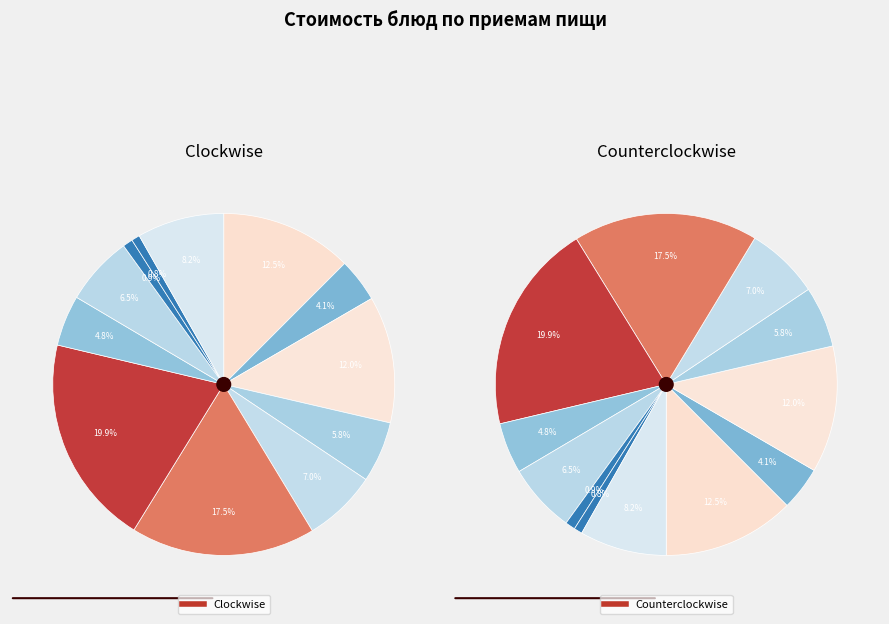

What percentage do Яйцо вареное and Кофейный напиток together represent?

9.9%